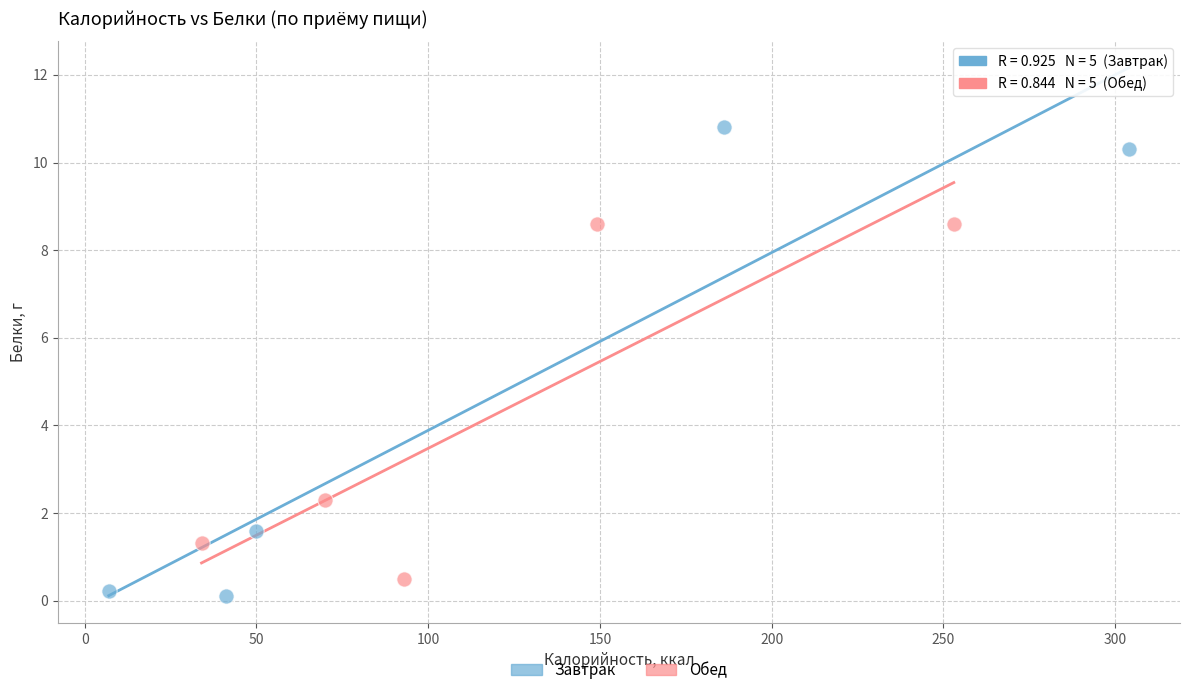

Which series has the largest Y range (max minus min)?

Завтрак